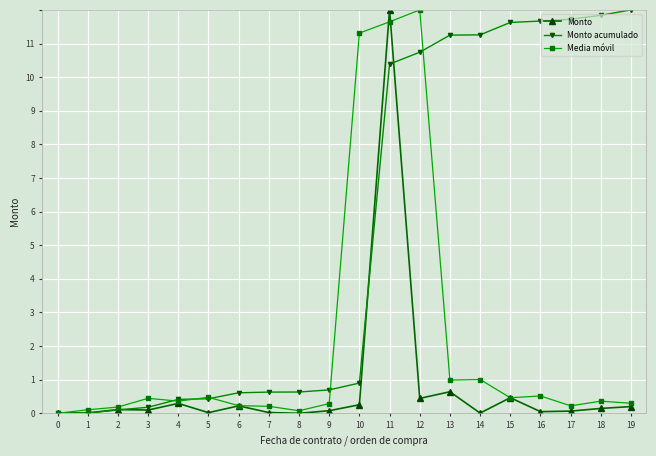

Is this an area chart (filled region under the line)?

No